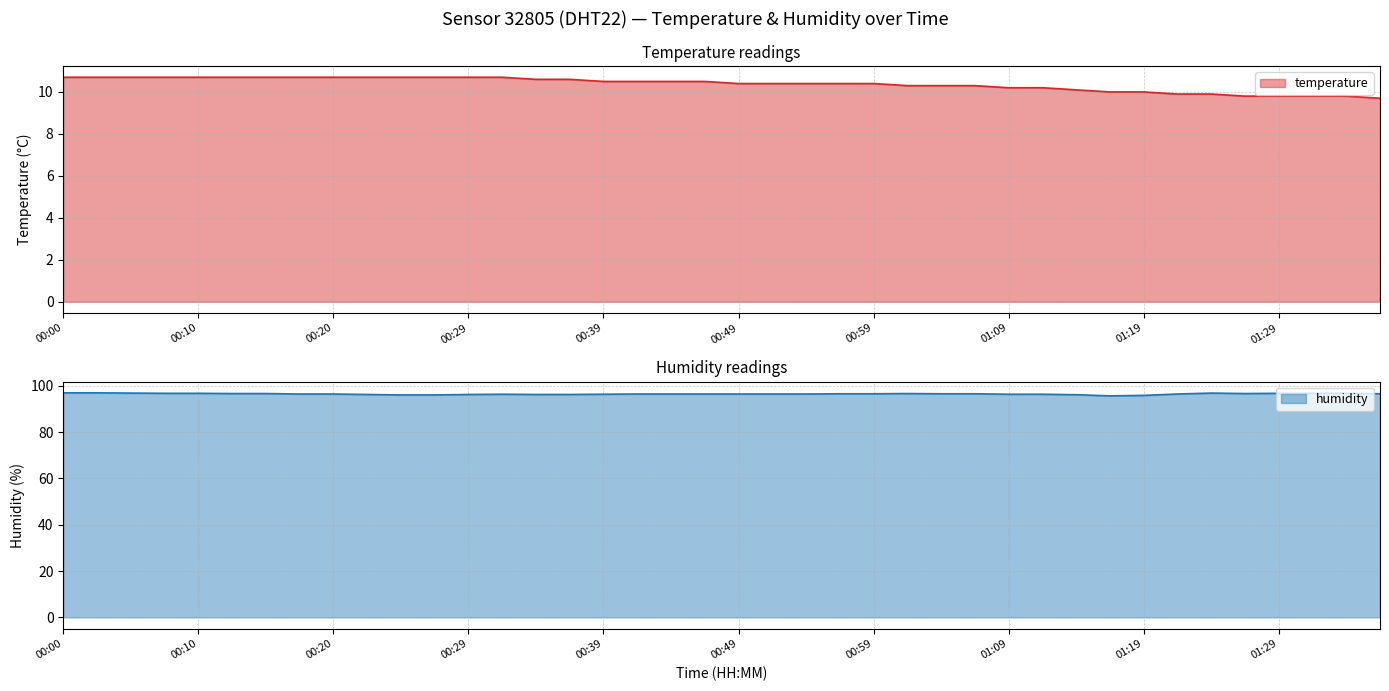

Is it true that humidity equals 59.4 at 00:00?

False